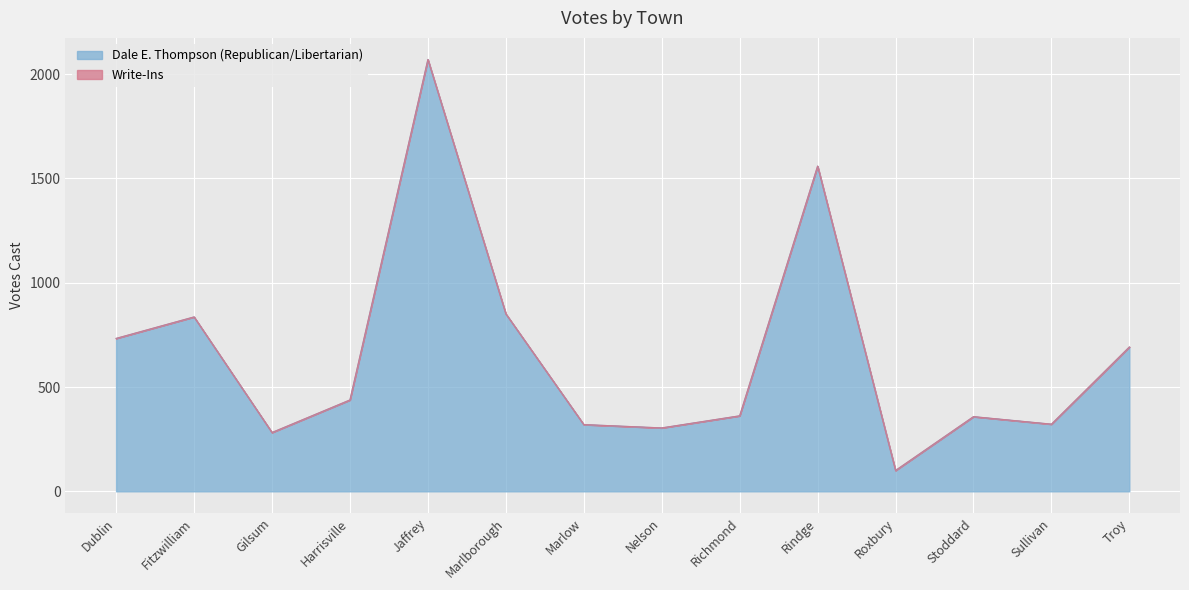

What is the difference between the maximum and second lowest values?

1788